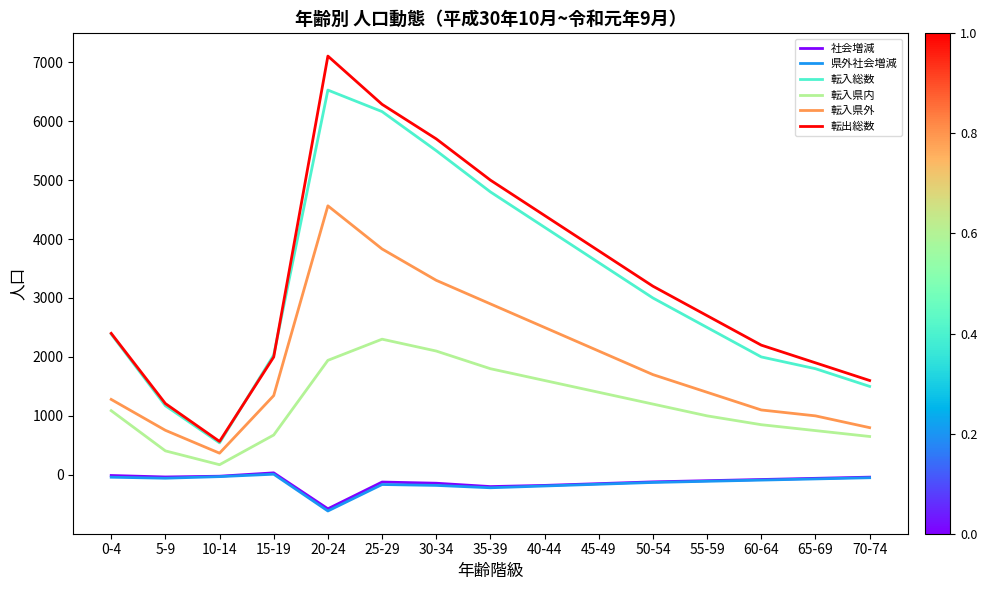

True or false: 県外社会増減 has a value of -41 at 0-4.

True